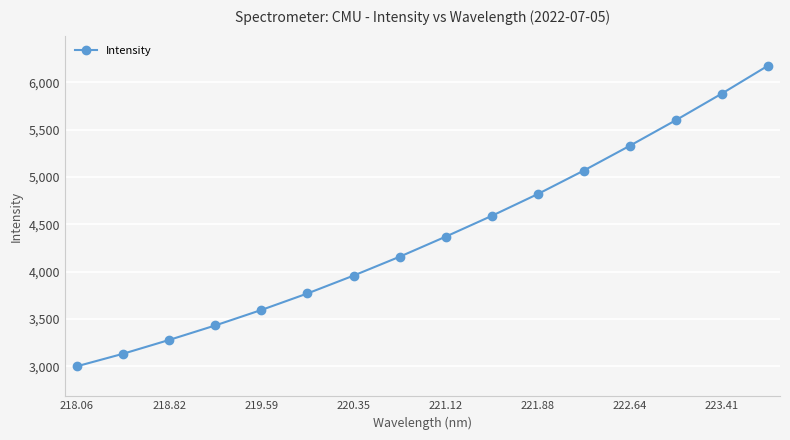

What is the value of the 16th point from the left?

6176.9